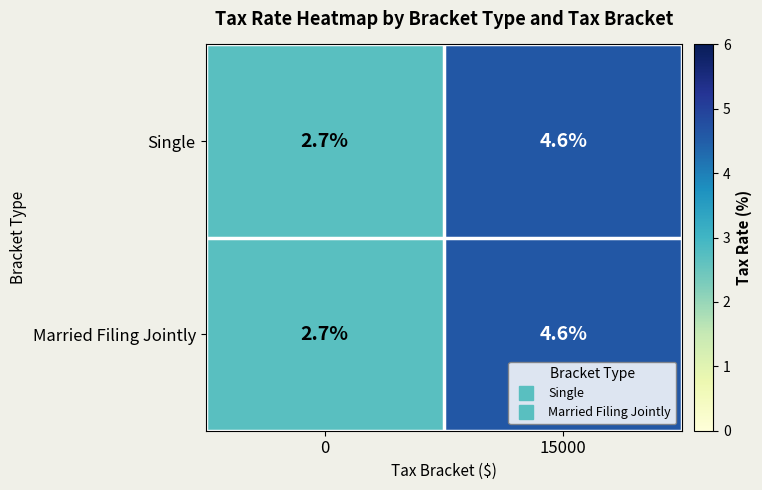

Reading left to right, what are all the values shown in this chart?

Single: 0=2.7	15000=4.6
Married Filing Jointly: 0=2.7	15000=4.6